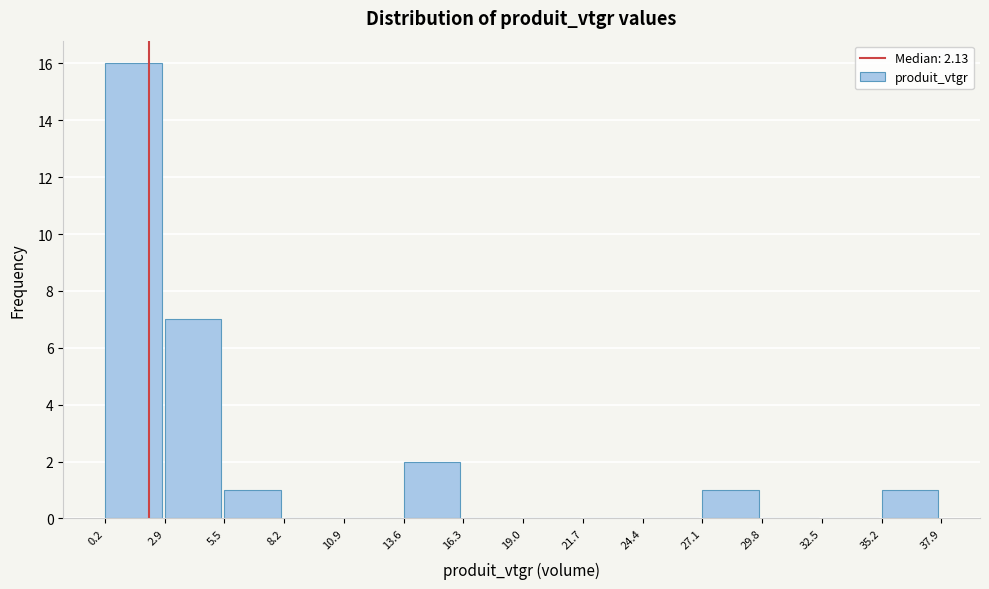

Over which range of the x-axis is the bar tallest?

0.2 to 2.9